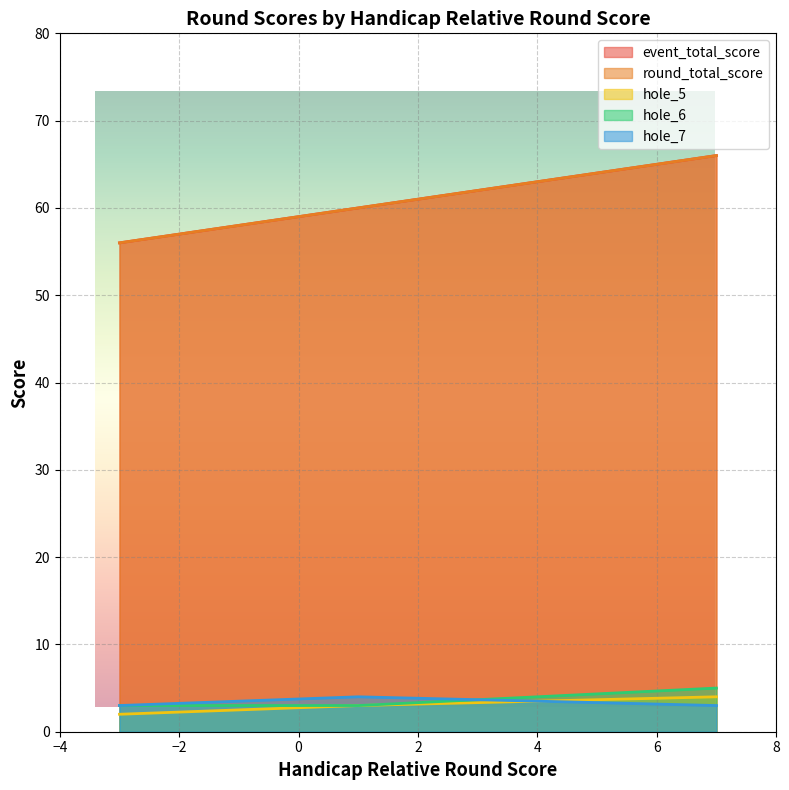

Which has a higher value, -3 or 1?

1